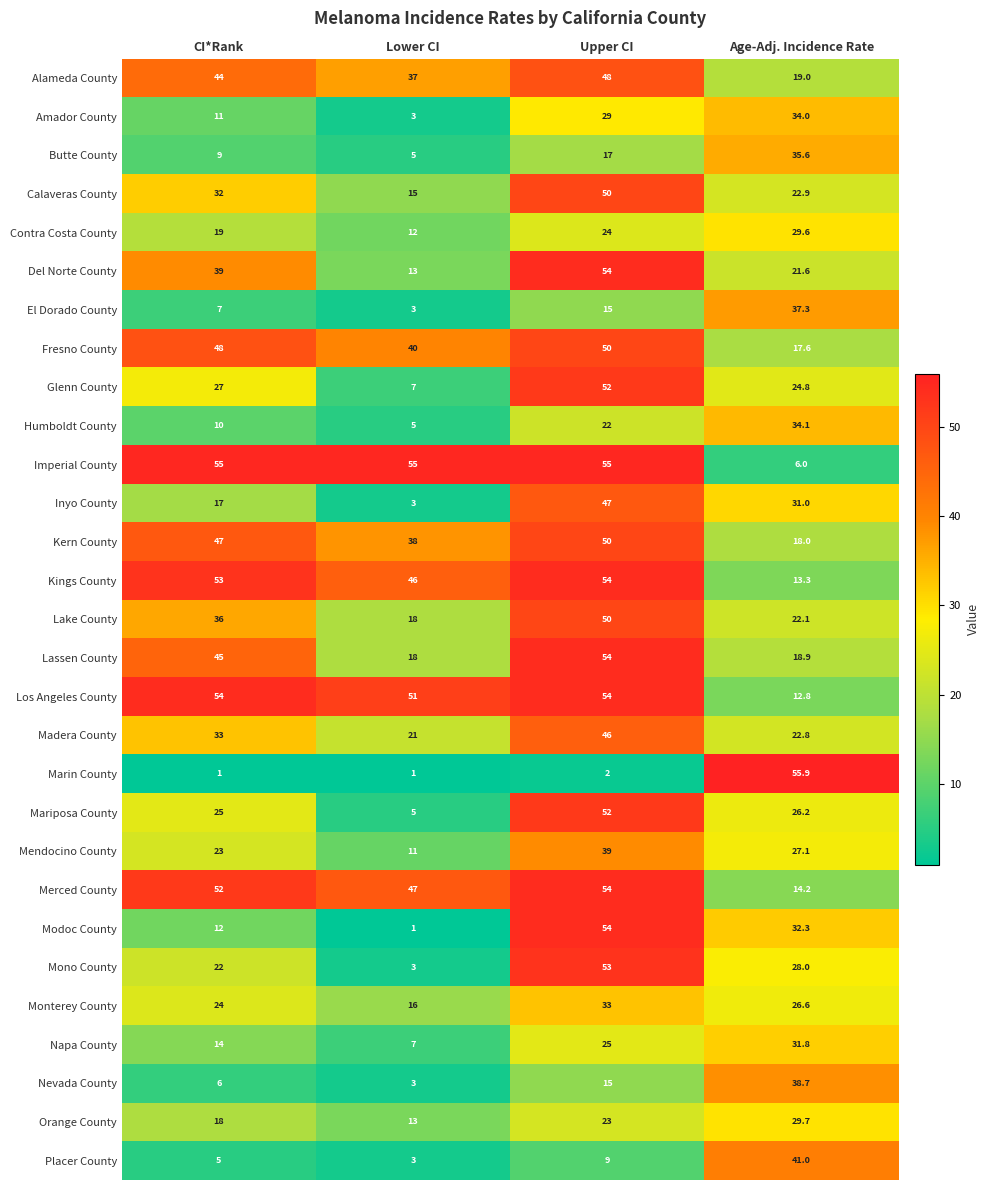

What is the highest value of the Monterey County series?

33.0